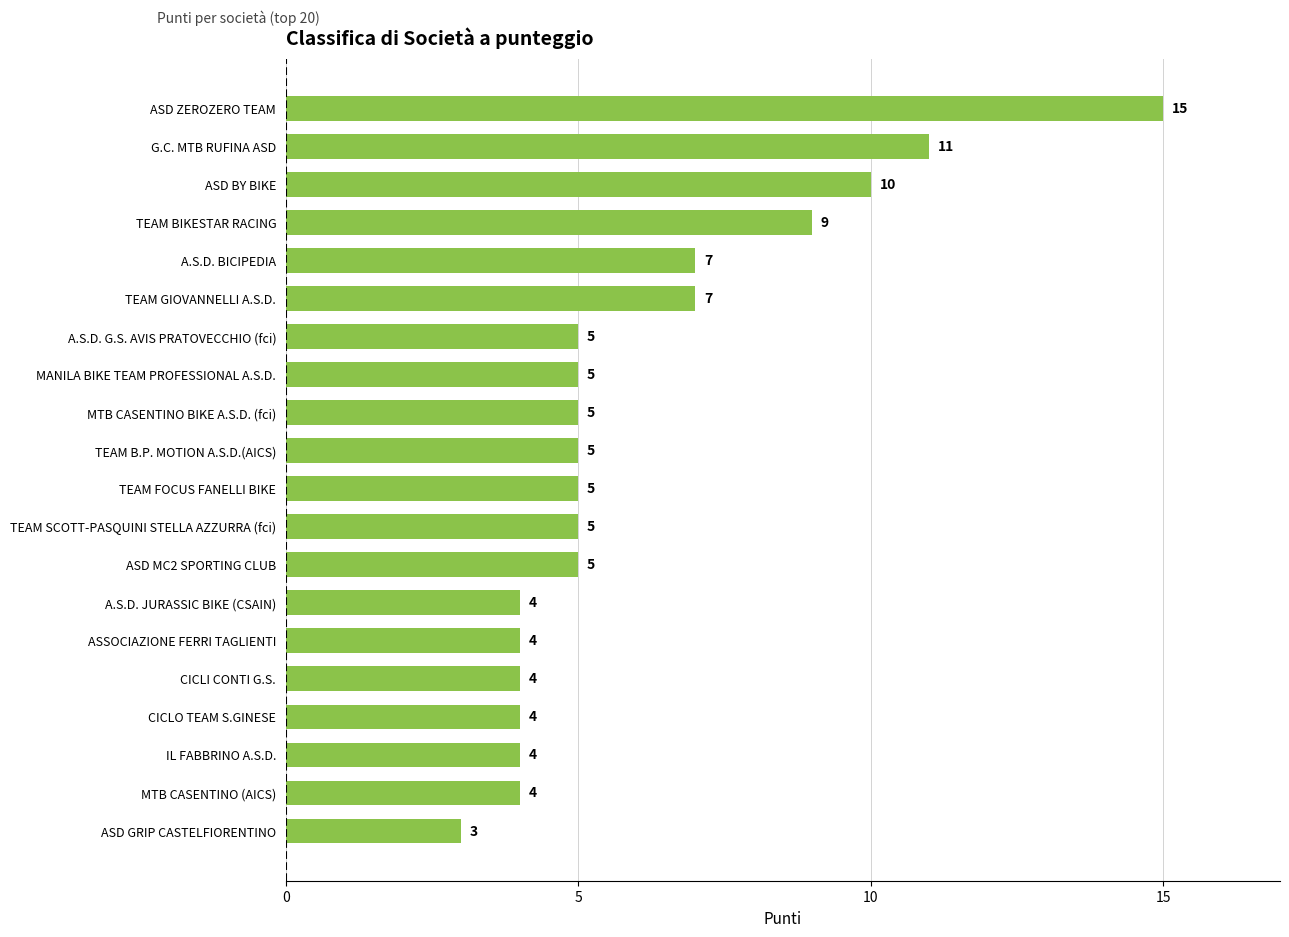

Where is the data nearest to the value 9?

TEAM BIKESTAR RACING